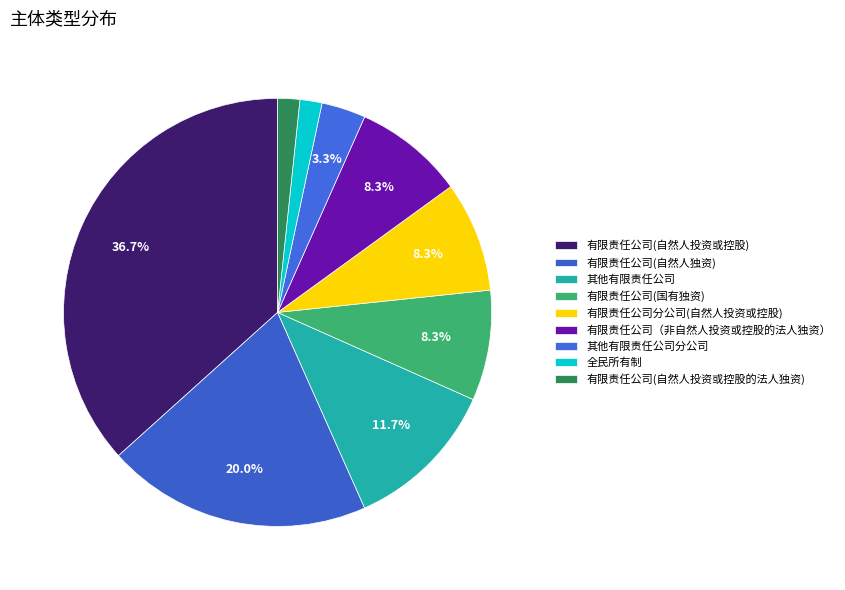

How many segments does this pie chart have?

9